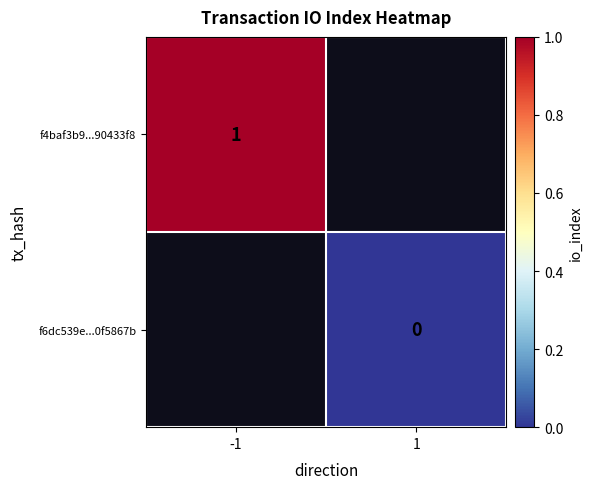

Between 1 and -1, which is larger?

-1